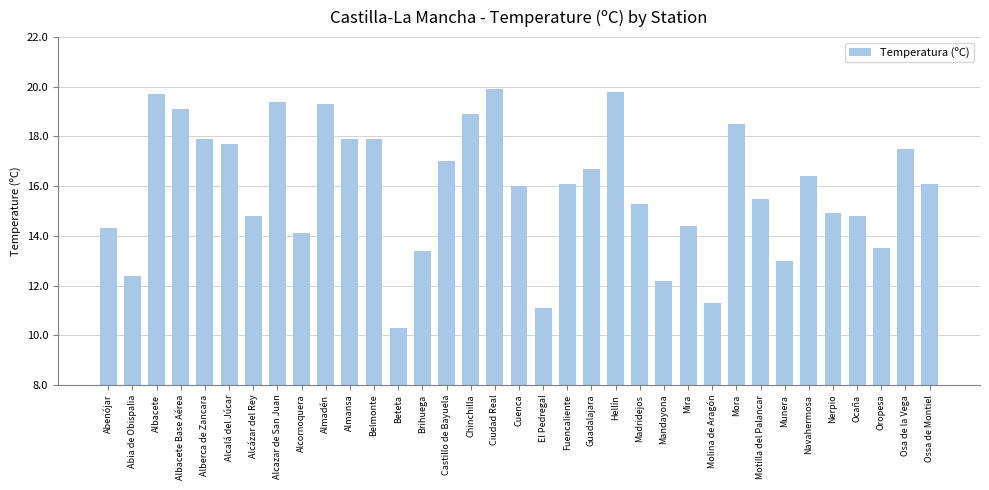

Between Guadalajara and Alcazar de San Juan, which is larger?

Alcazar de San Juan